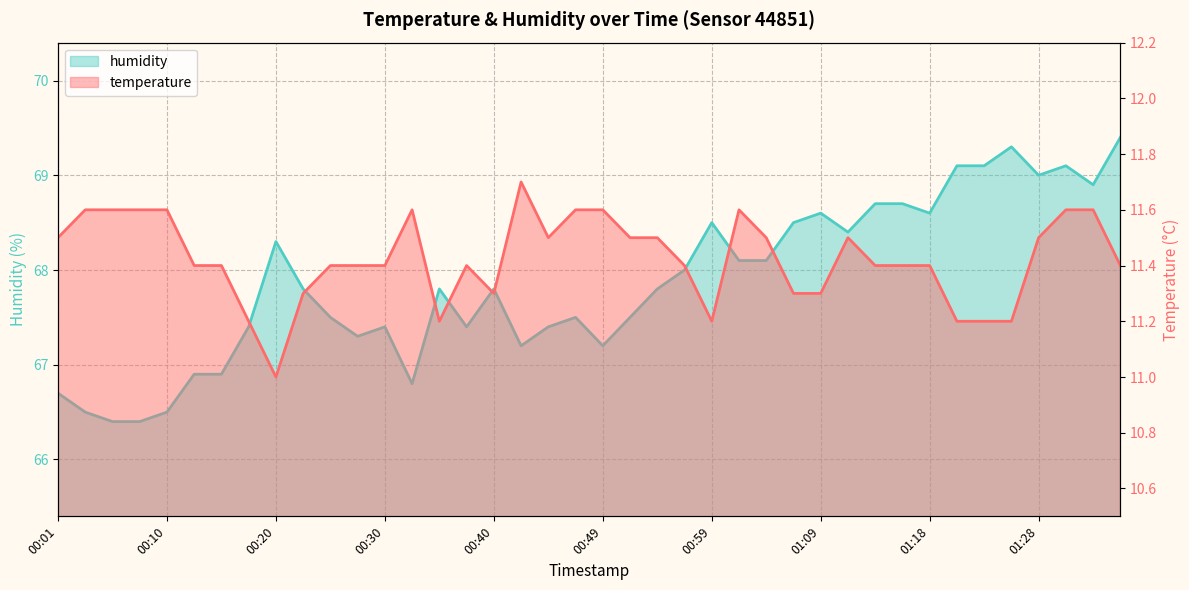

What is the difference between the second highest and second lowest values in the humidity series?

2.9